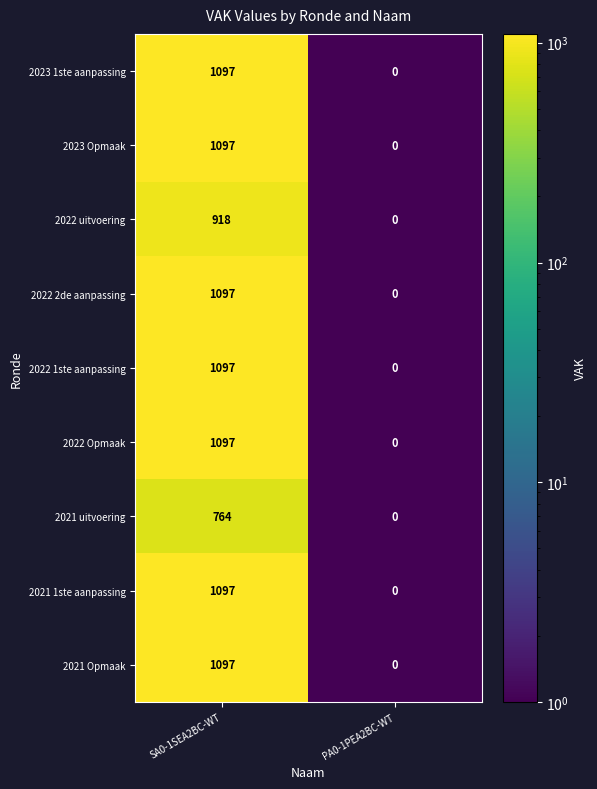

How many distinct data groups are displayed?

9